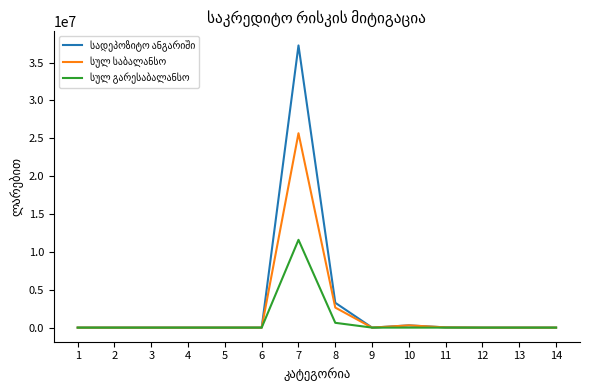

What is the greatest value displayed?

37253140.4